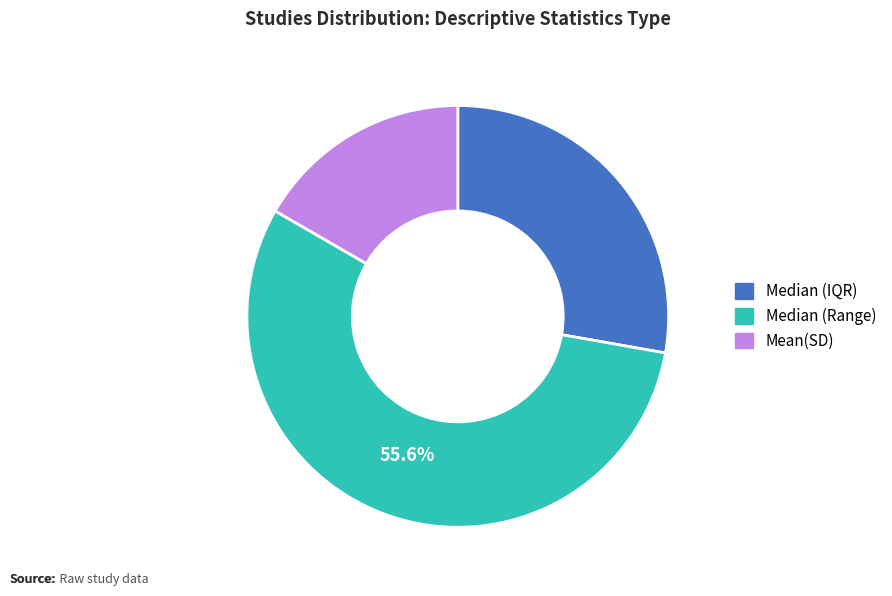

Is there a majority slice in this chart?

Yes